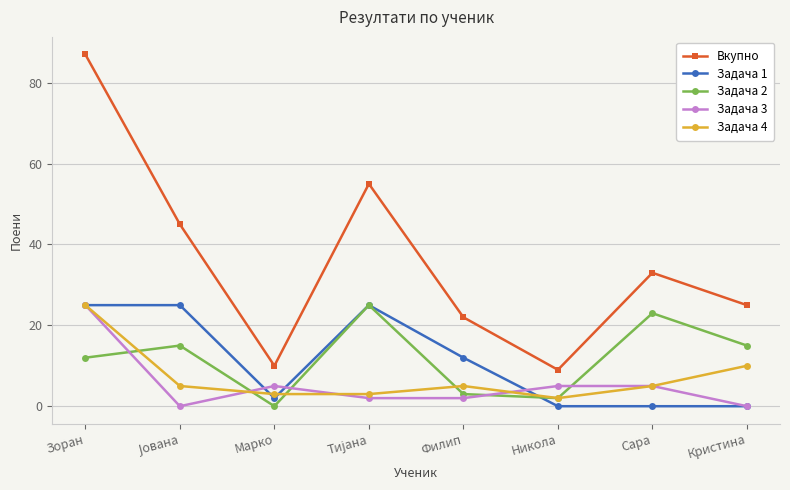

Reading right to left, extract all data points from this chart.

Вкупно: 25	33	9	22	55	10	45	87
Задача 1: 0	0	0	12	25	2	25	25
Задача 2: 15	23	2	3	25	0	15	12
Задача 3: 0	5	5	2	2	5	0	25
Задача 4: 10	5	2	5	3	3	5	25